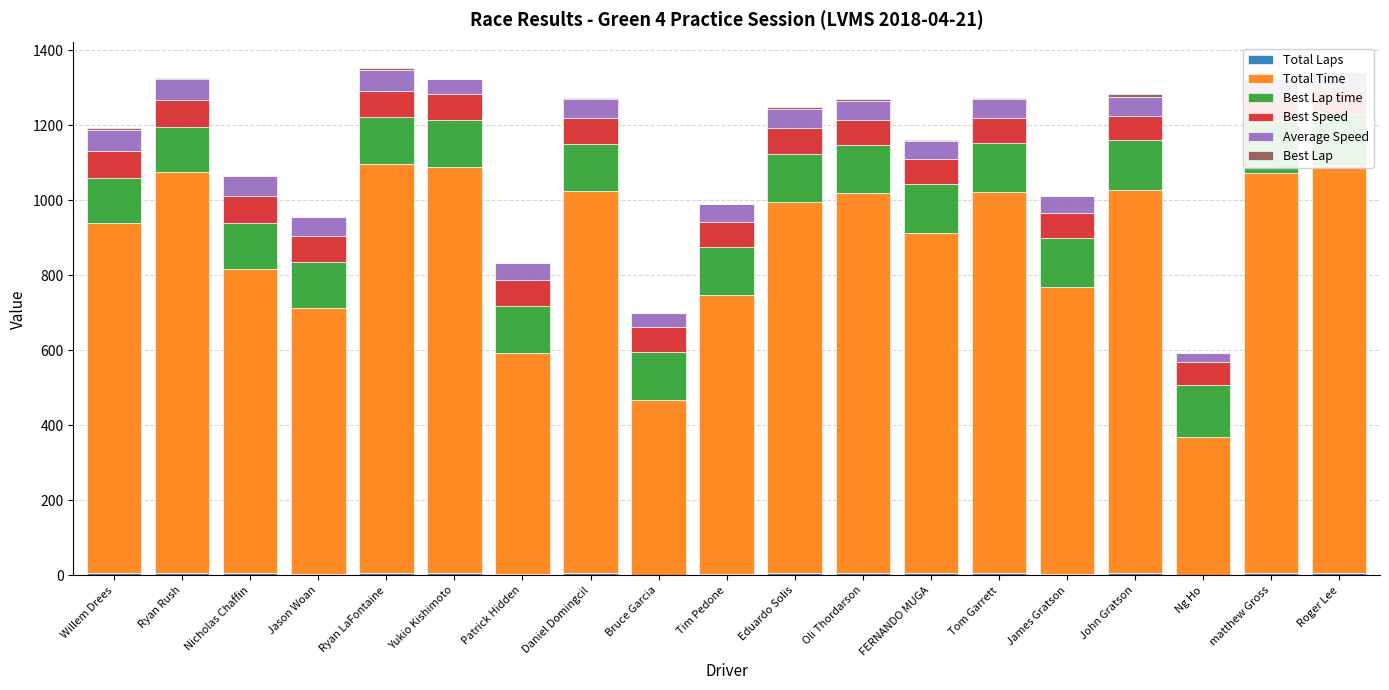

What is the value of the Best Lap time bar at the 13th from the left?

131.1